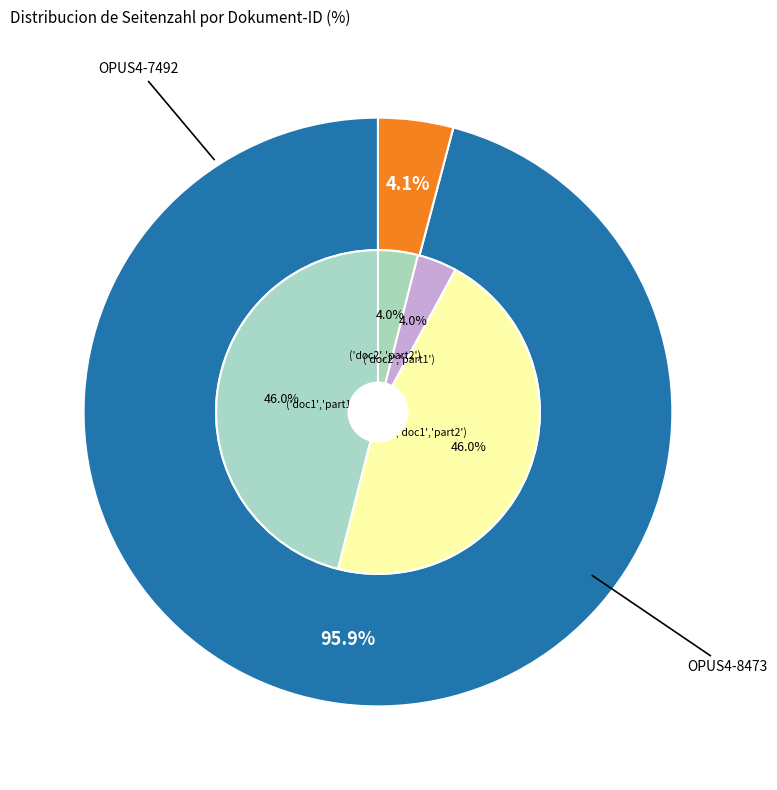

The OPUS4-7492 slice represents 96% of the pie. True or false?

True